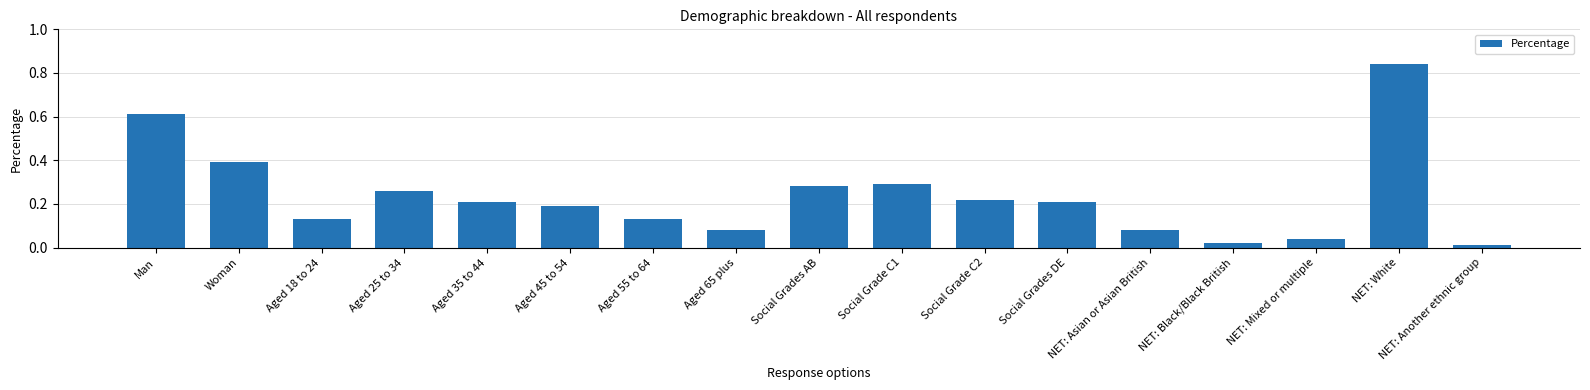

At which category does the chart reach its minimum across all series?

NET: Another ethnic group